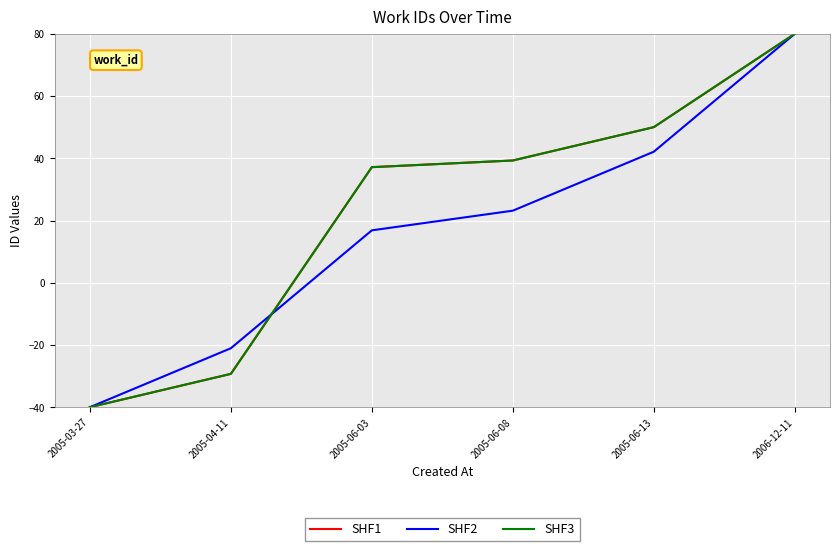

Is this an area chart (filled region under the line)?

No